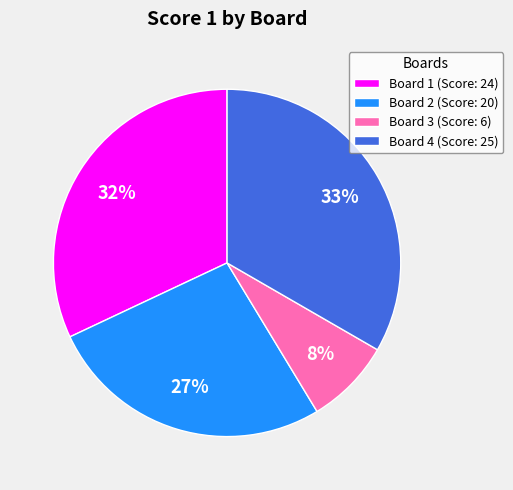

Rank the categories by value from highest to lowest.

Board 4, Board 1, Board 2, Board 3